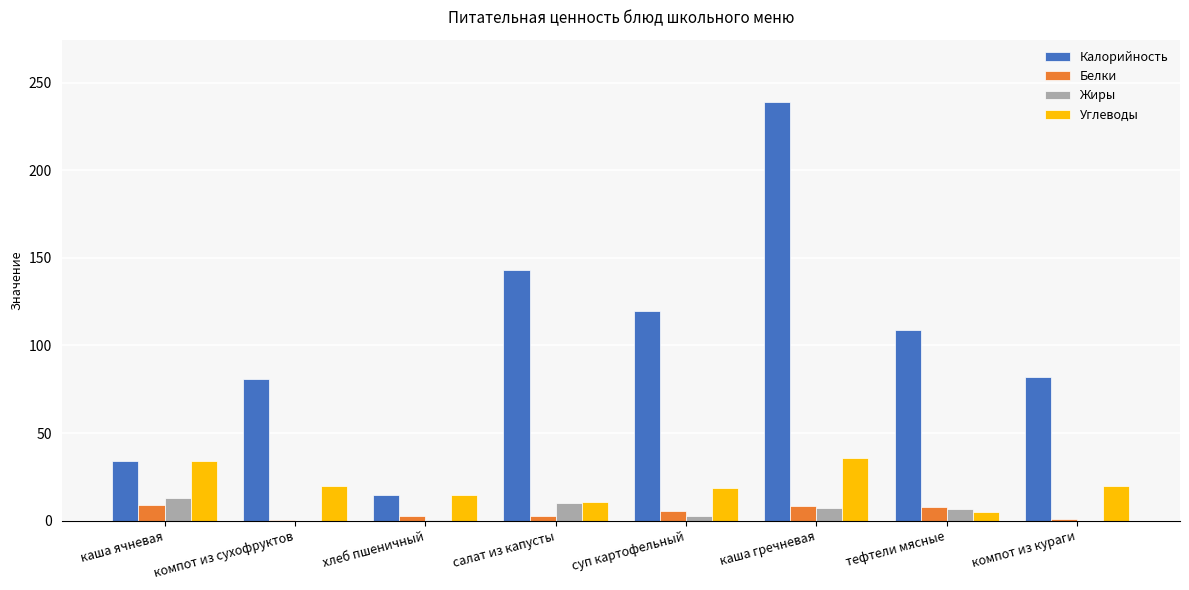

Which series changed the most between суп картофельный and каша гречневая?

Калорийность